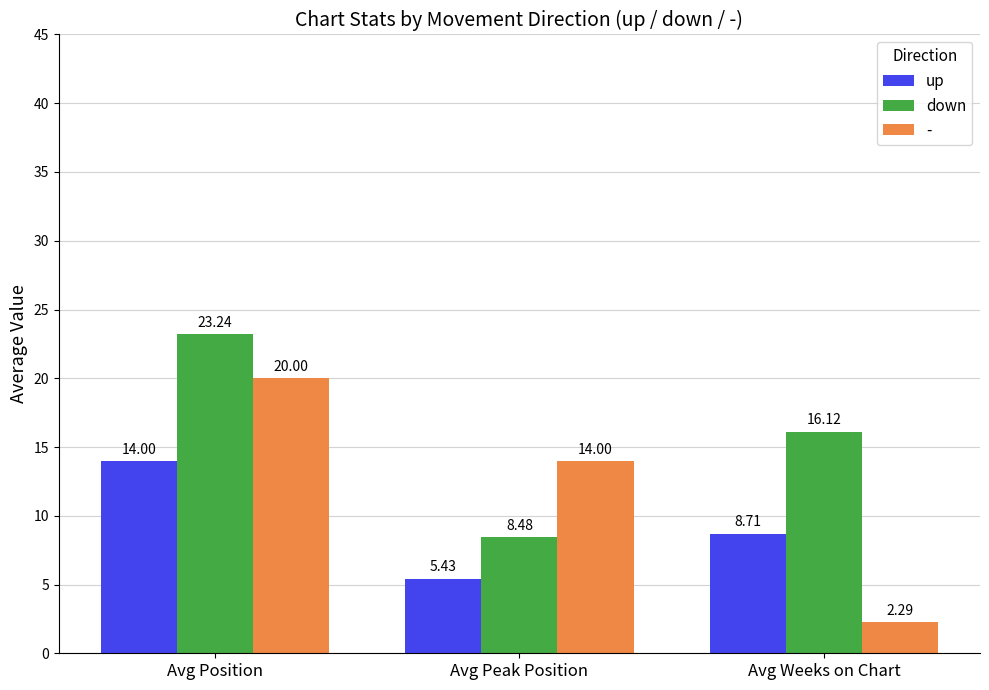

What is the label of the 1st bar from the left?

Avg Position